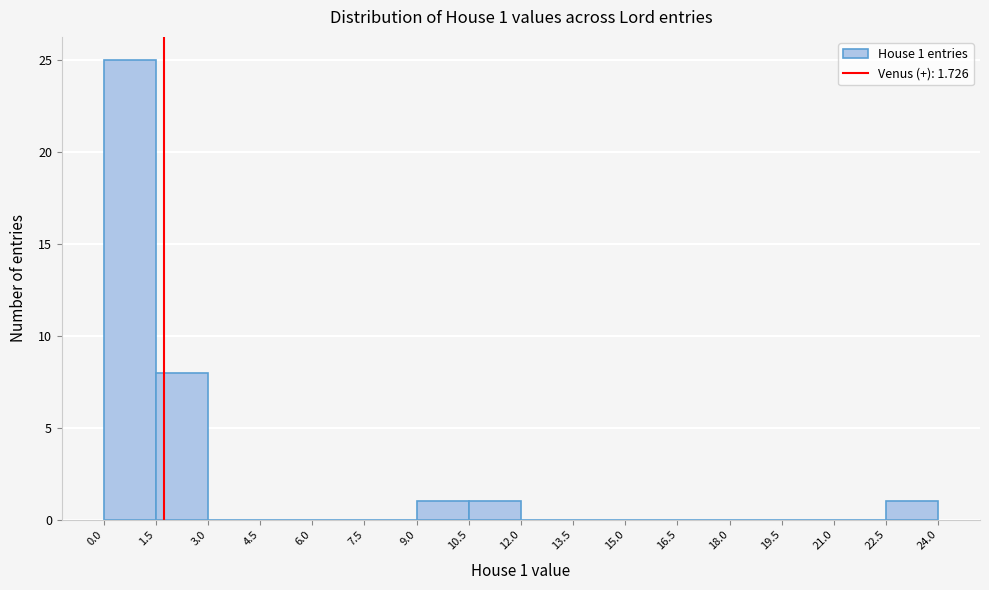

Over which range of the x-axis is the bar tallest?

0.0 to 1.5